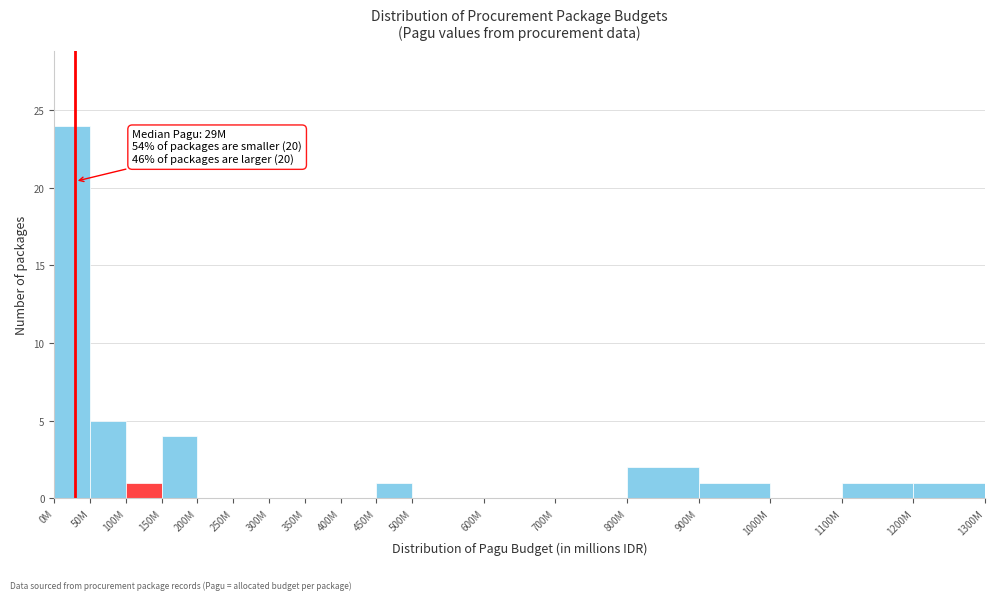

Reading left to right, list all the values displayed in this chart.

0M=24	50M=5	100M=1	150M=4	200M=0	250M=0	300M=0	350M=0	400M=0	450M=1	500M=0	600M=0	700M=0	800M=2	900M=1	1000M=0	1100M=1	1200M=1